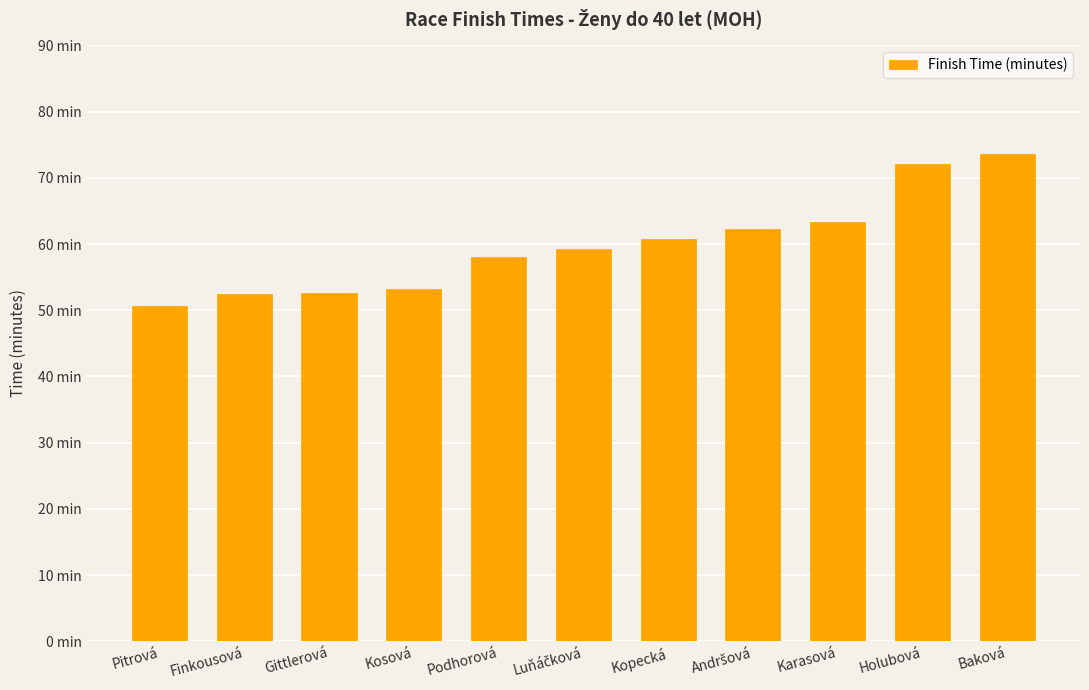

What is the approximate value at Kosová?

53.1